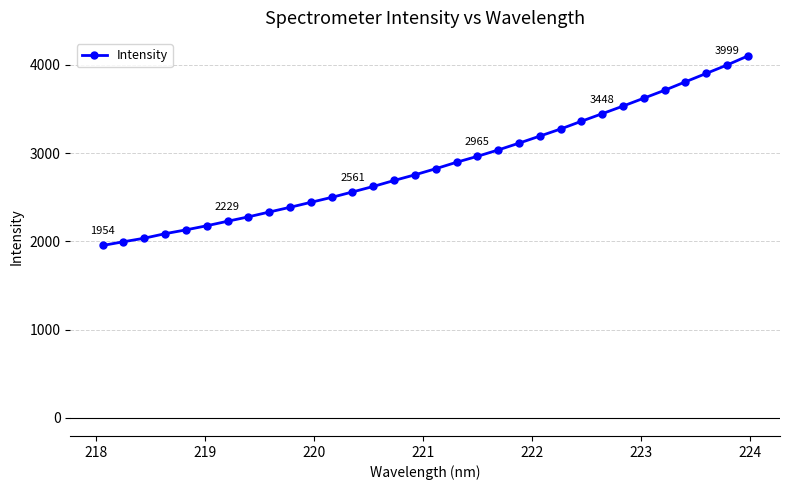

What is the difference between the maximum and minimum values?

2148.0